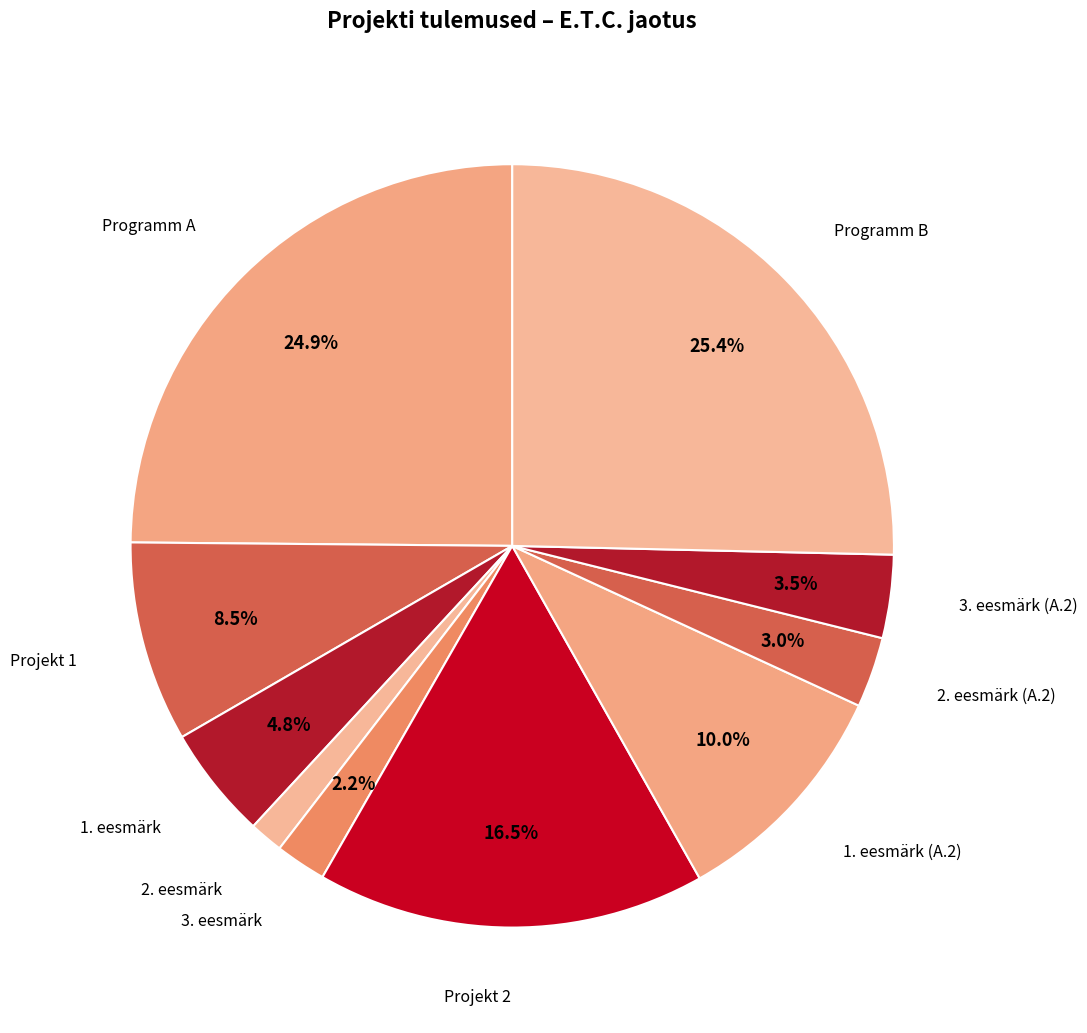

Which slice is the largest?

Programm B